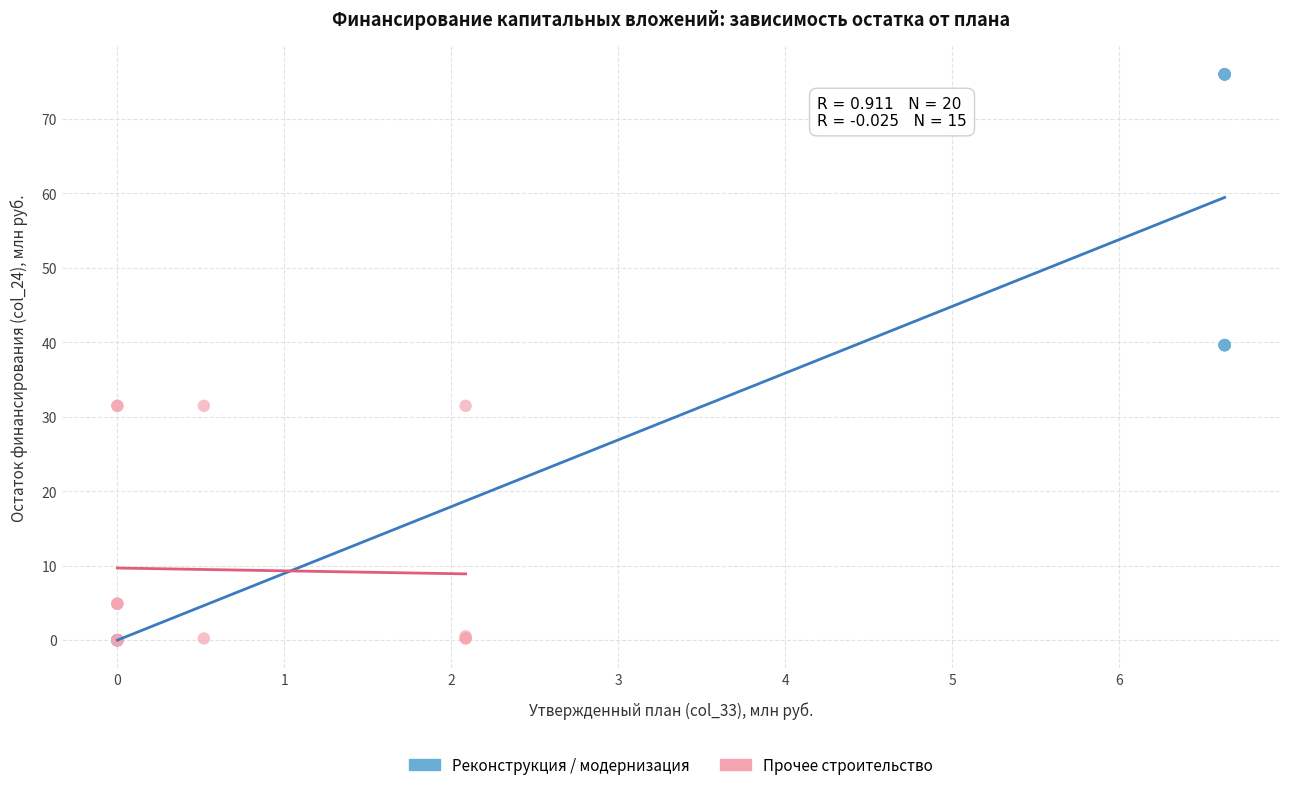

What are all the series names shown in the legend?

Реконструкция / модернизация, Прочее строительство